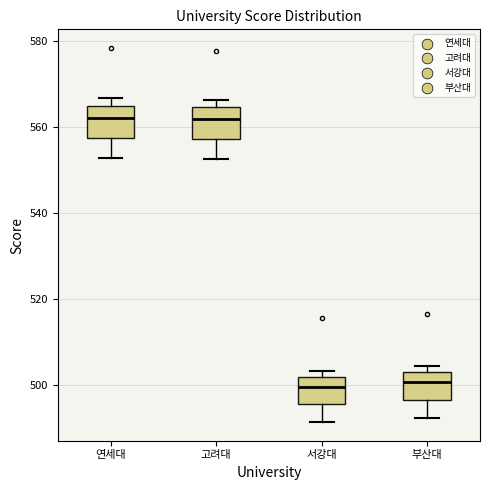

Where is the lower edge of the box for 고려대 on the y-axis? The values are not printed on the chart, so give them approximately, as read against the axis.

558